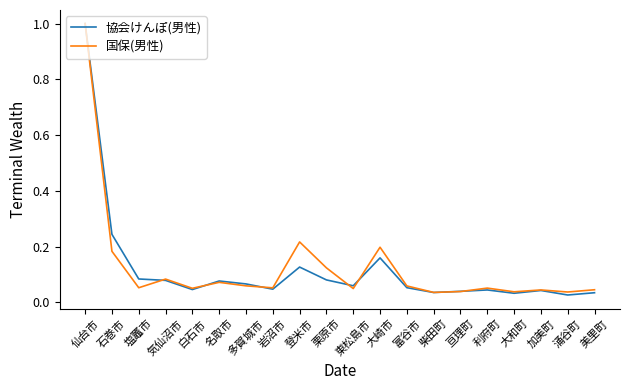

Which series has the widest spread of values?

協会けんぽ(男性)